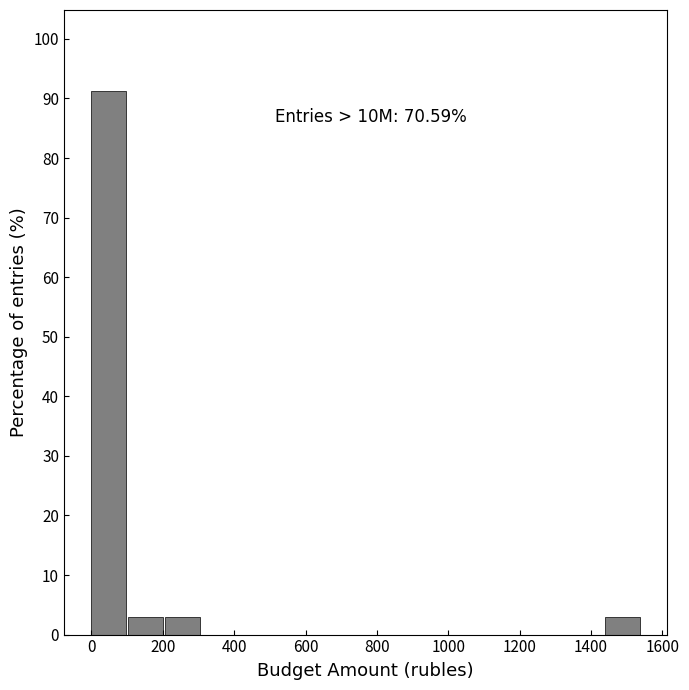

Which range on the x-axis has the tallest bar?

0 to 100